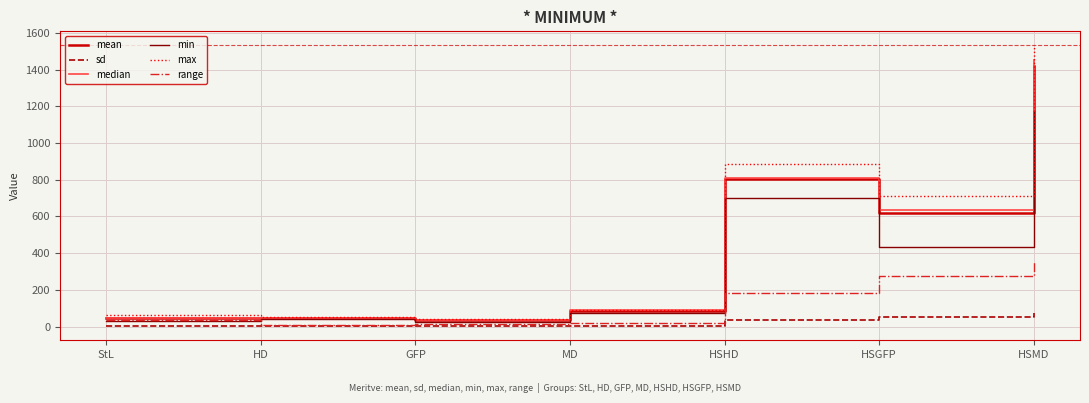

Count the number of data series in this chart.

6